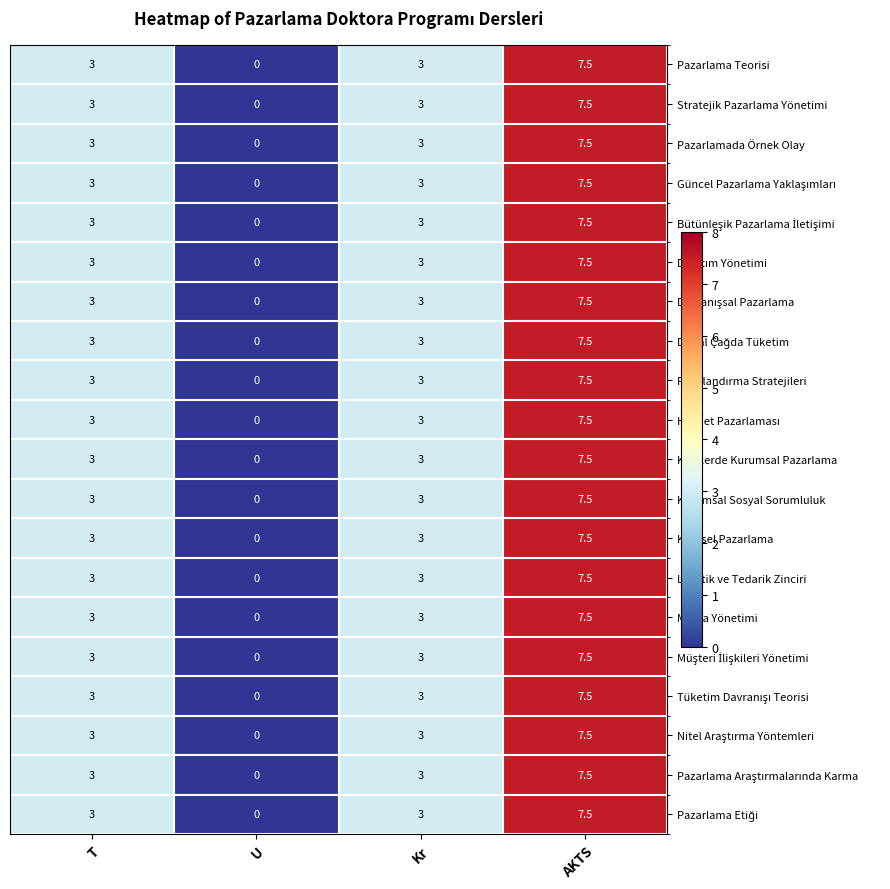

Is the value of Lojistik ve Tedarik Zinciri at Kr greater than the value of Pazarlamada Örnek Olay at U?

Yes